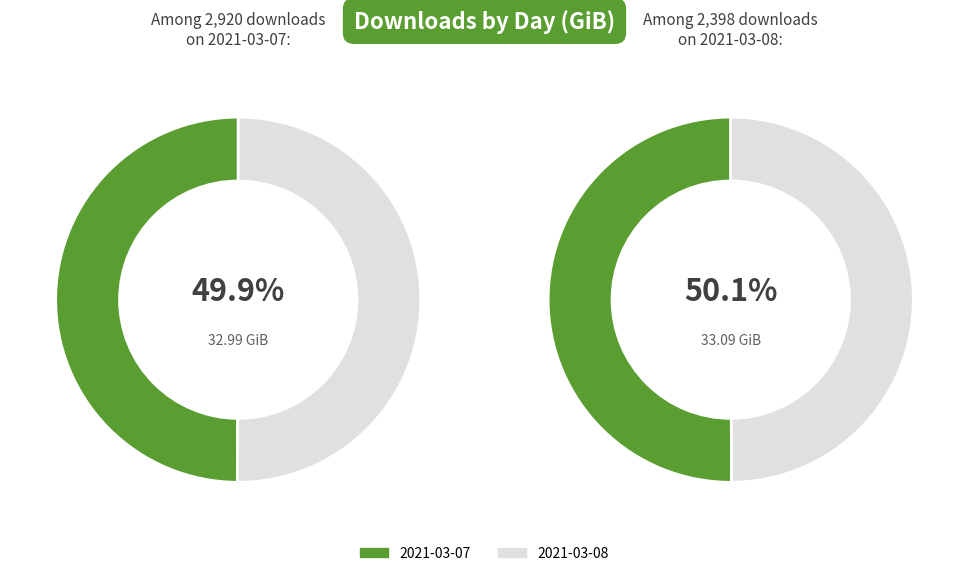

Is there any slice that represents more than half of the pie?

Yes